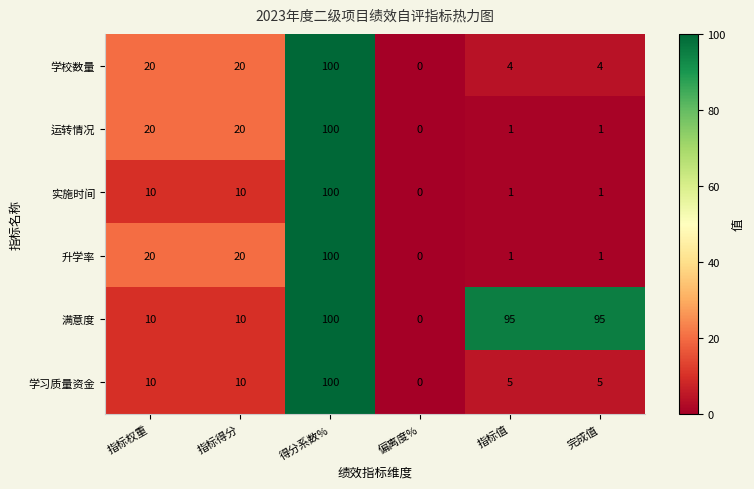

How many data points does each series have?

6